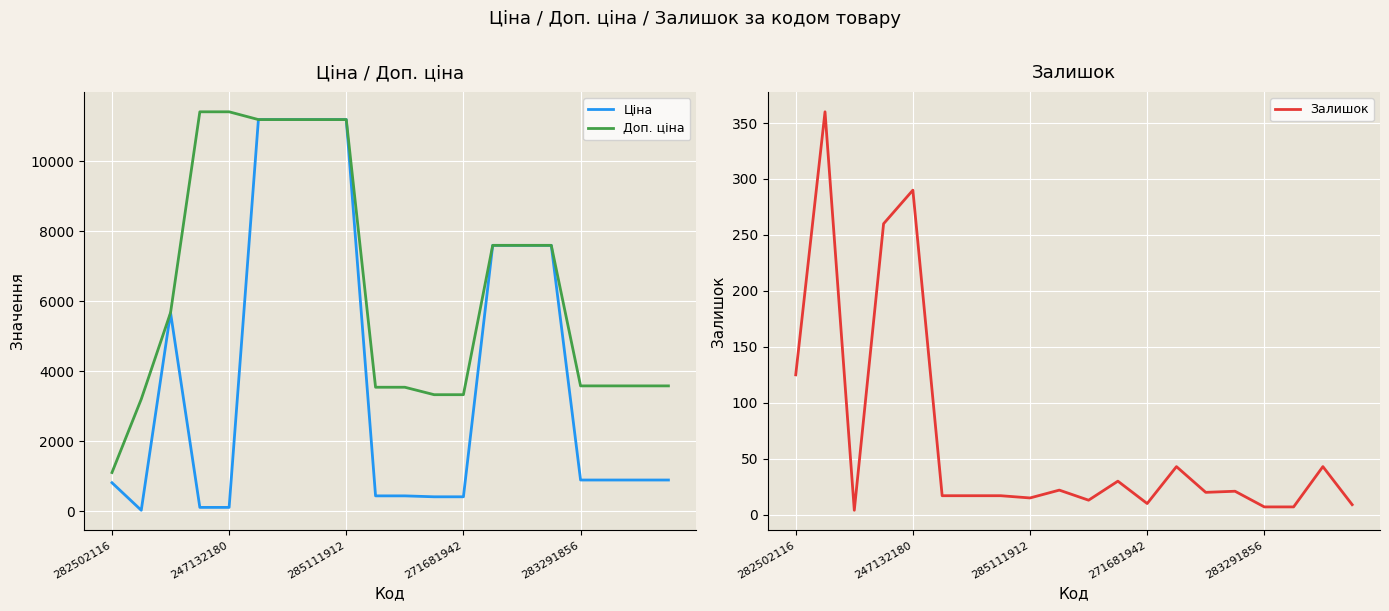

What is the highest value of the Ціна series?

11188.2